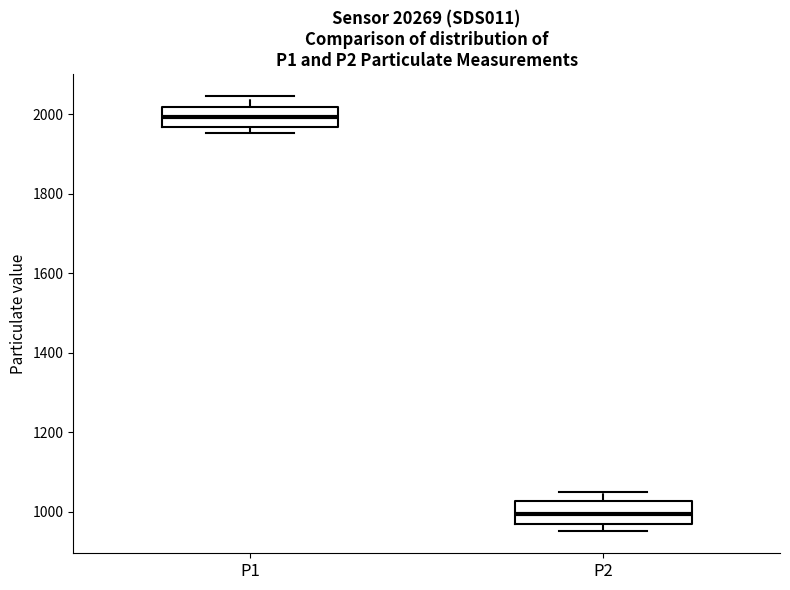

Which box has the highest median line?

P1